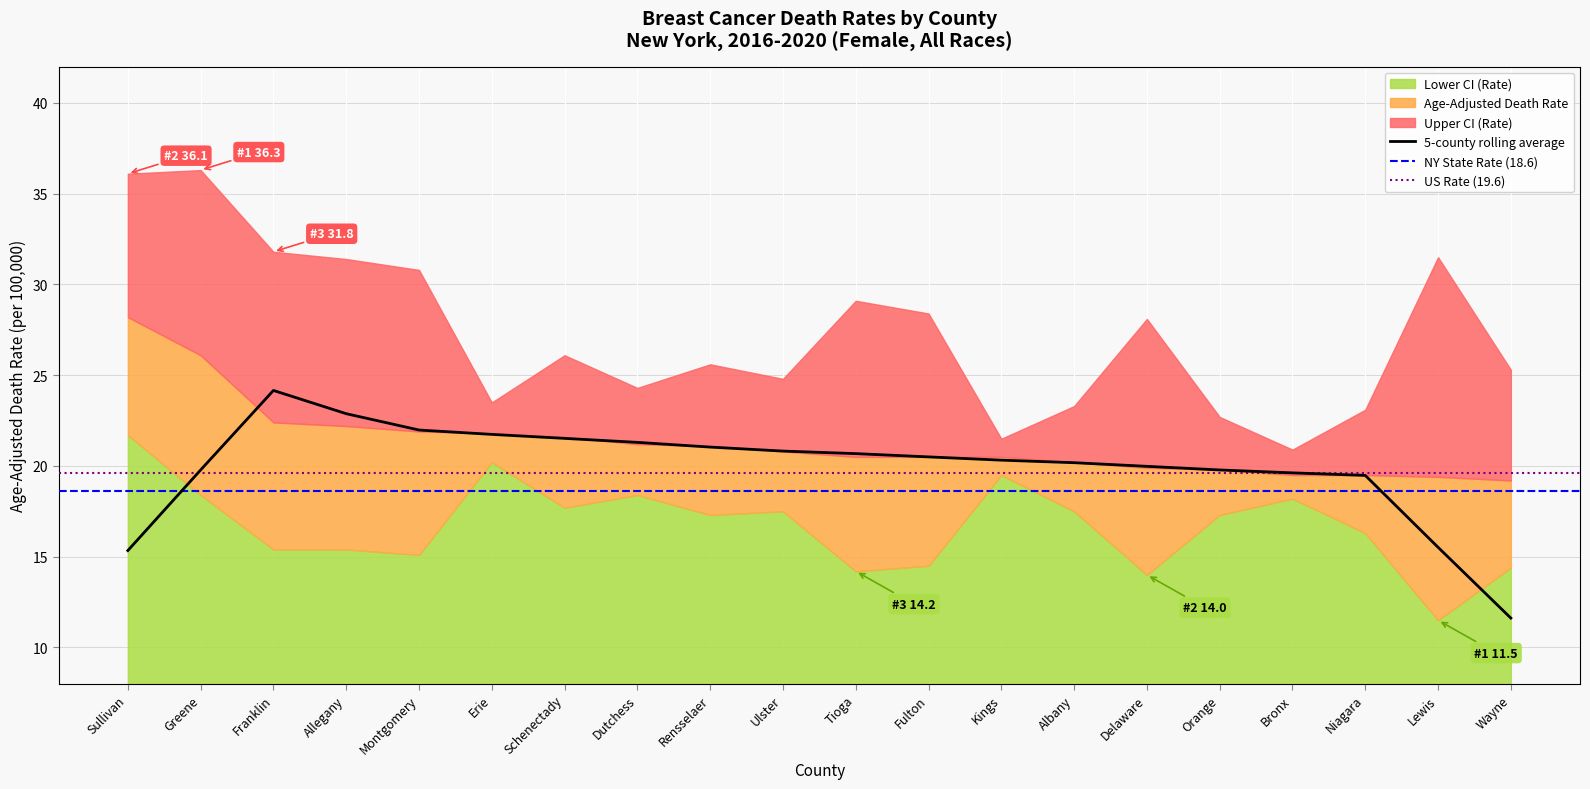

True or false: Age-Adjusted Death Rate and Upper CI (Rate) cross at least once.

False